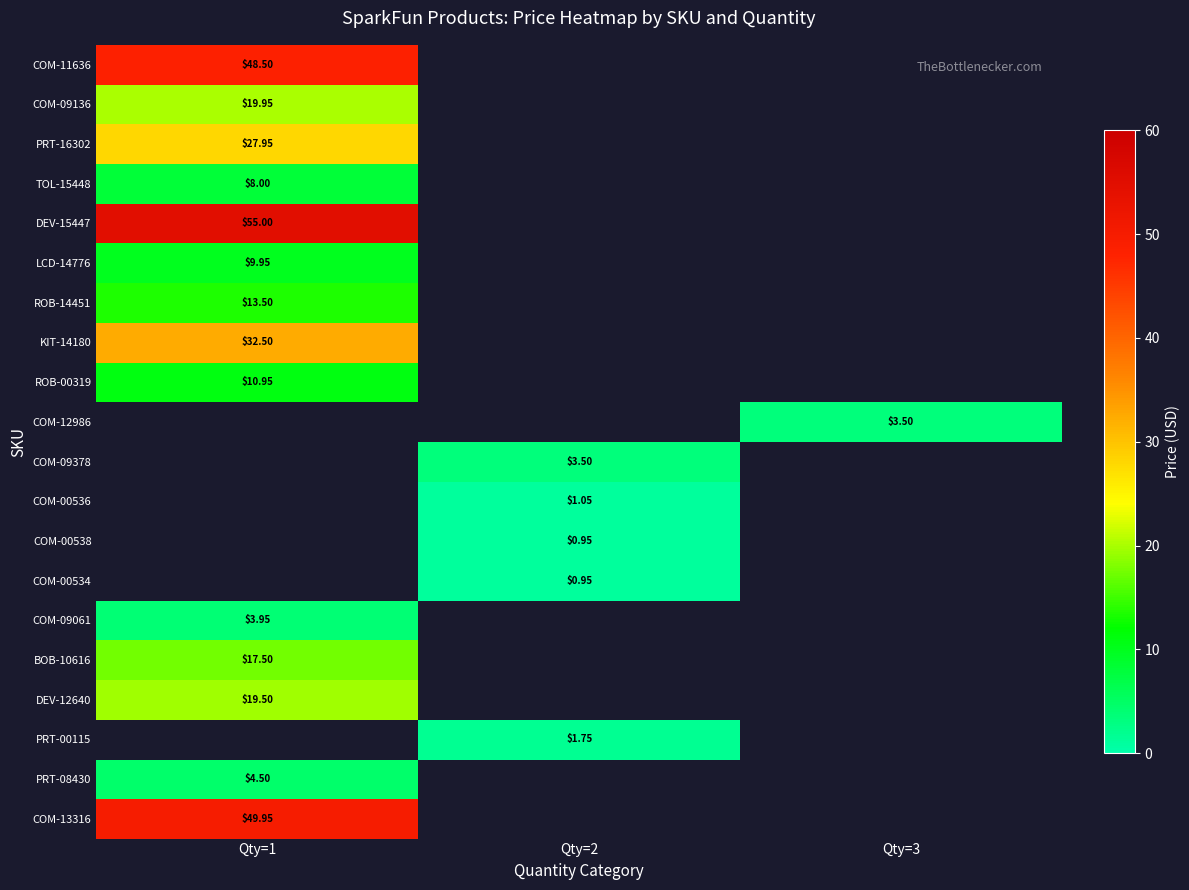

How many data points does each series have?

3